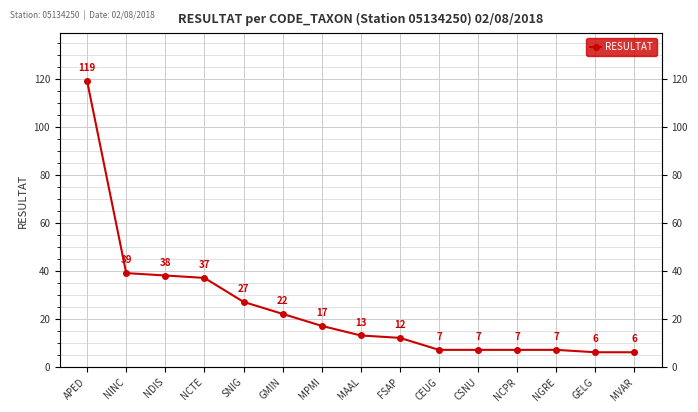

What is the greatest value displayed?

119